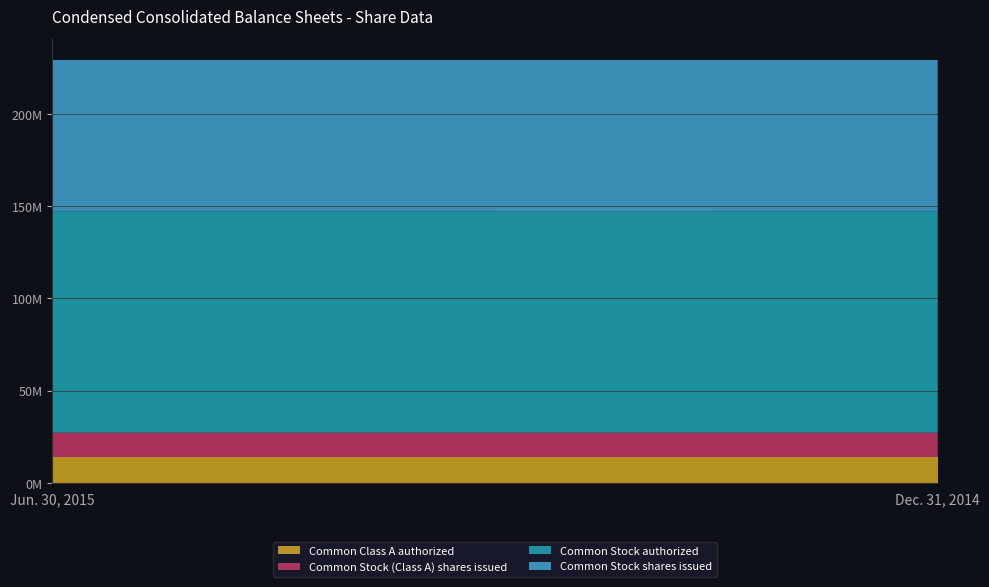

Reading right to left, what are all the values shown in this chart?

Common Stock (Class A) shares issued: Dec. 31, 2014=13220470	Jun. 30, 2015=13211268
Common Stock shares issued: Dec. 31, 2014=82133326	Jun. 30, 2015=82142528
Common Stock authorized: Dec. 31, 2014=120000000	Jun. 30, 2015=120000000
Common Class A authorized: Dec. 31, 2014=14000000	Jun. 30, 2015=14000000